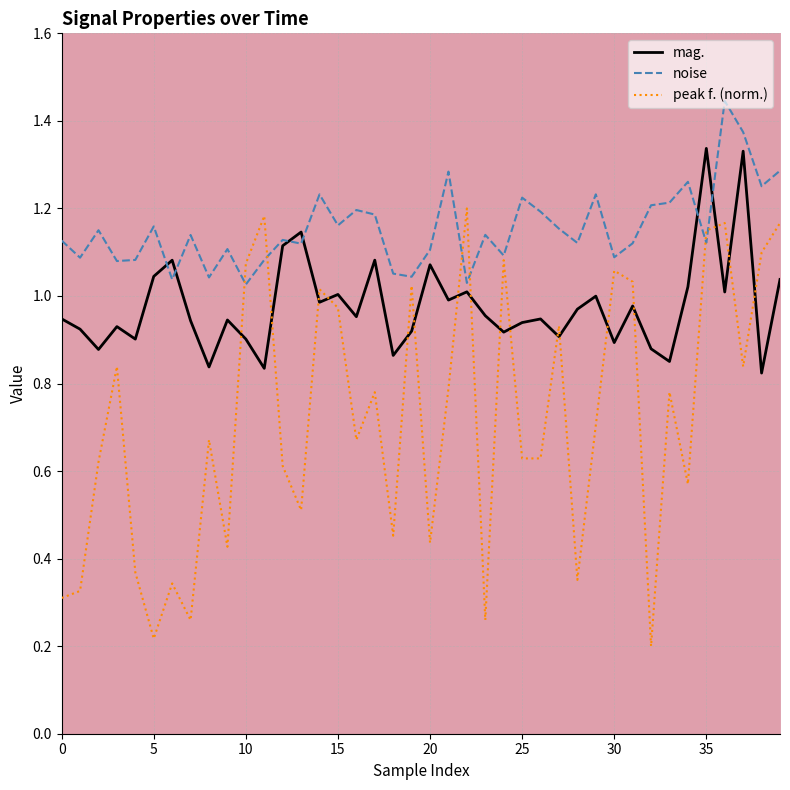

Which series has the largest range (max minus min)?

peak f. (norm.)